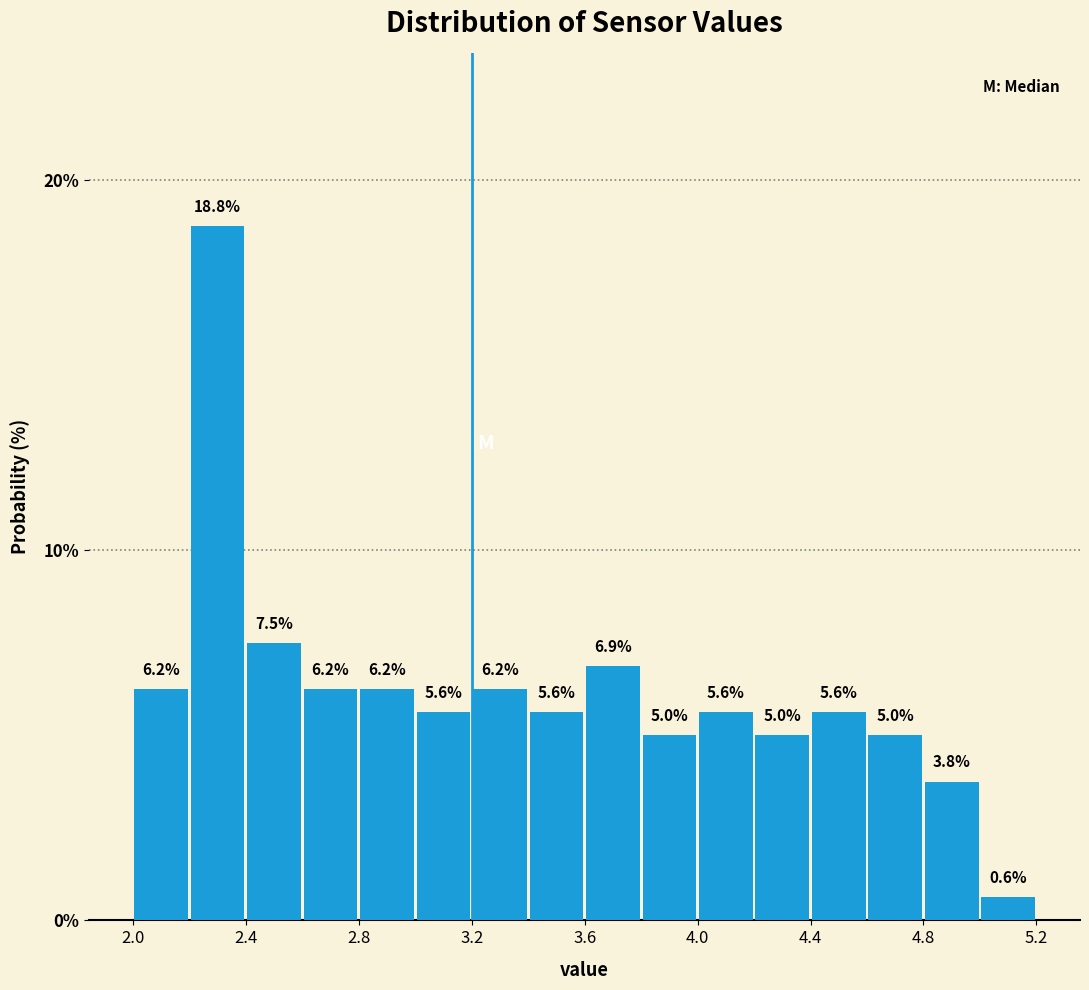

Over which range of the x-axis is the bar tallest?

2.2 to 2.4